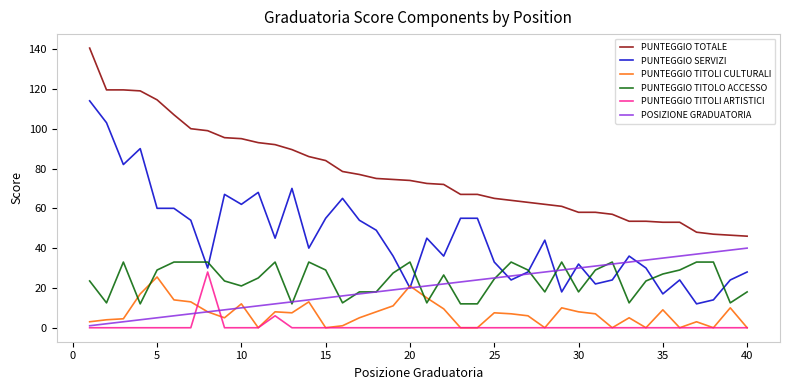

What is the highest value of the PUNTEGGIO TITOLO ACCESSO series?

33.0